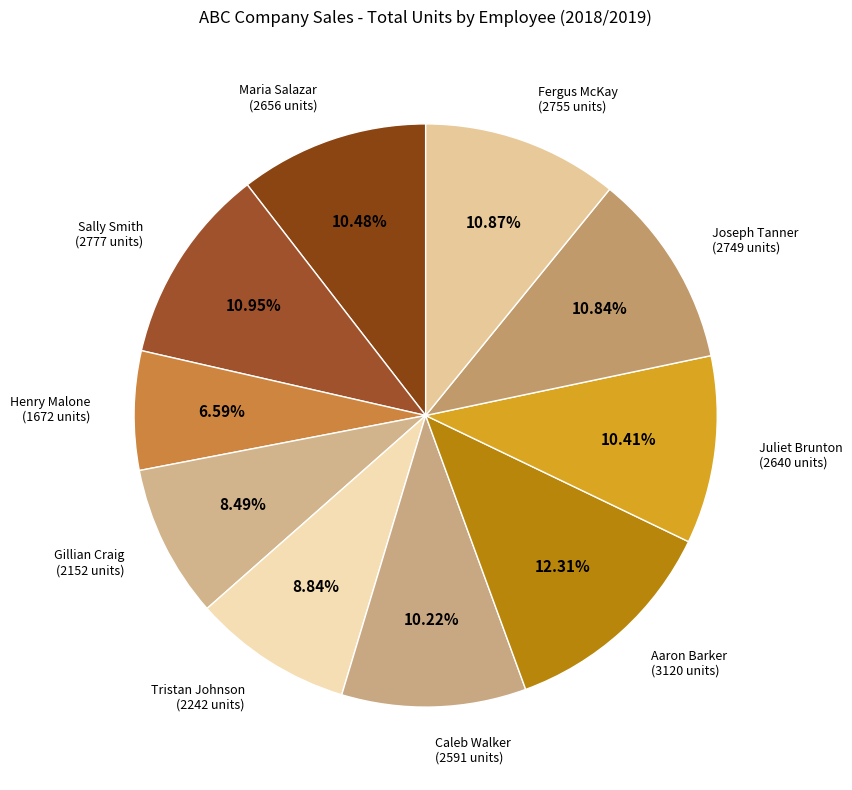

How many segments does this pie chart have?

10